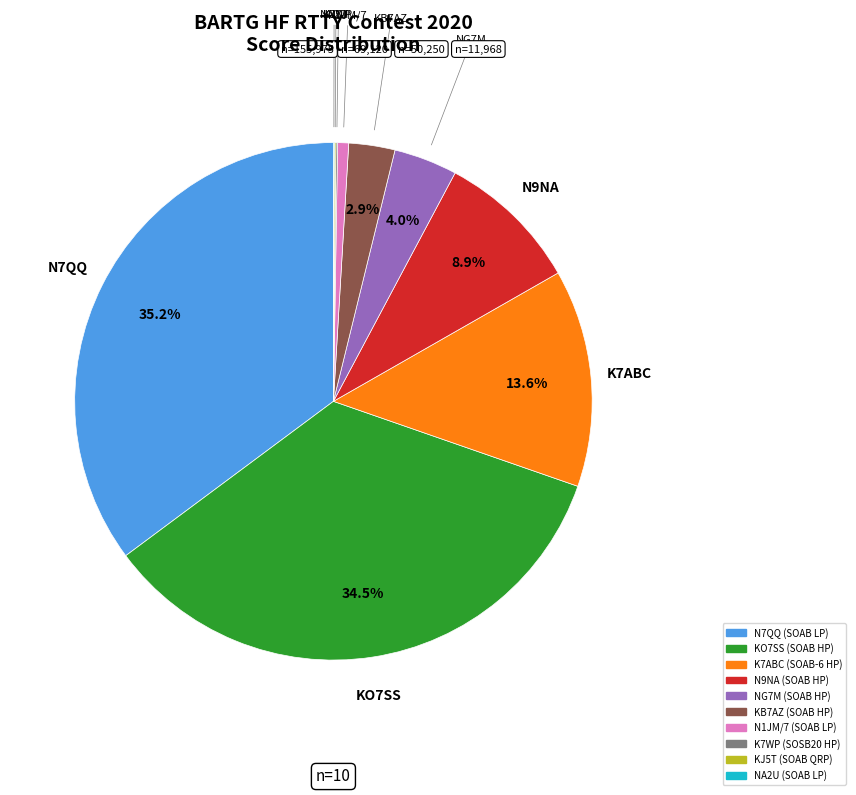

To the nearest percent, what is the difference between the largest and smallest slice percentages?

35%